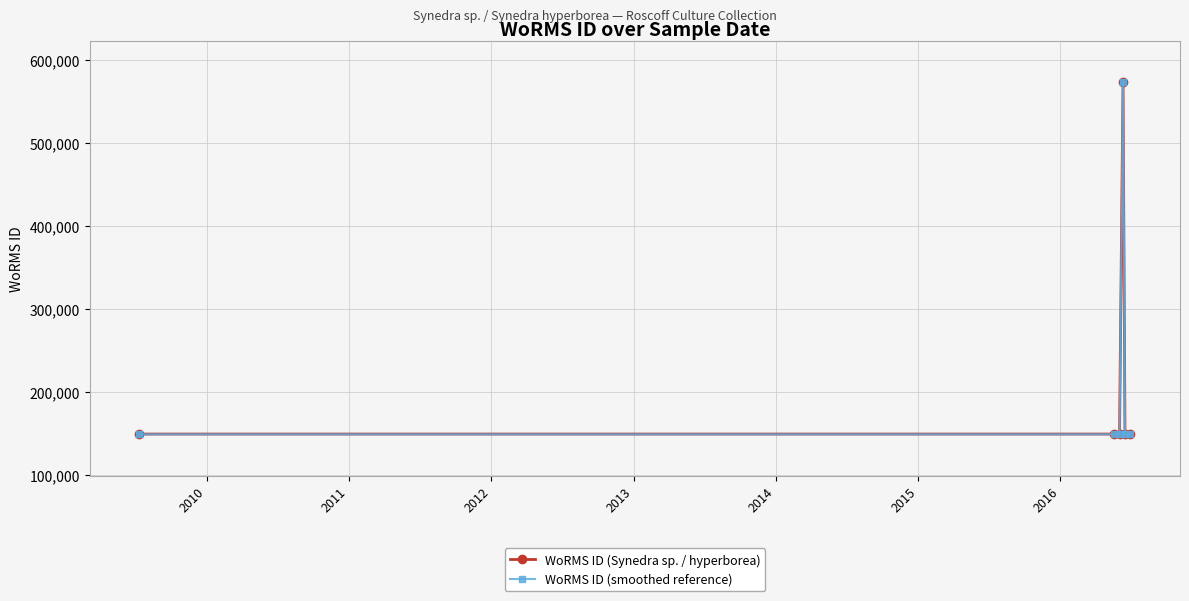

Is this an area chart (filled region under the line)?

No